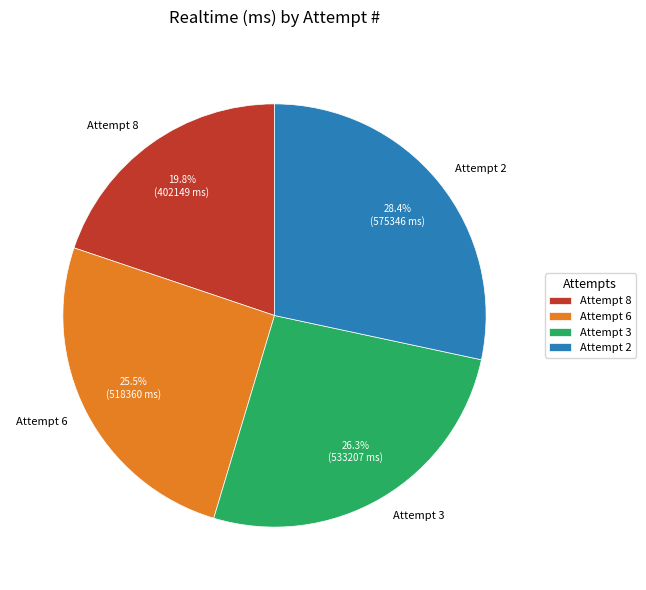

How many segments does this pie chart have?

4